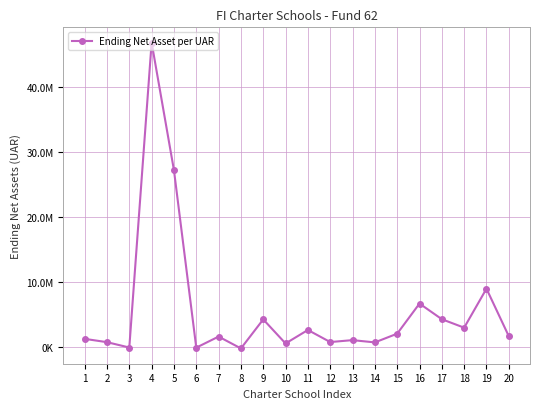

At which category does the data reach its first local valley?

3